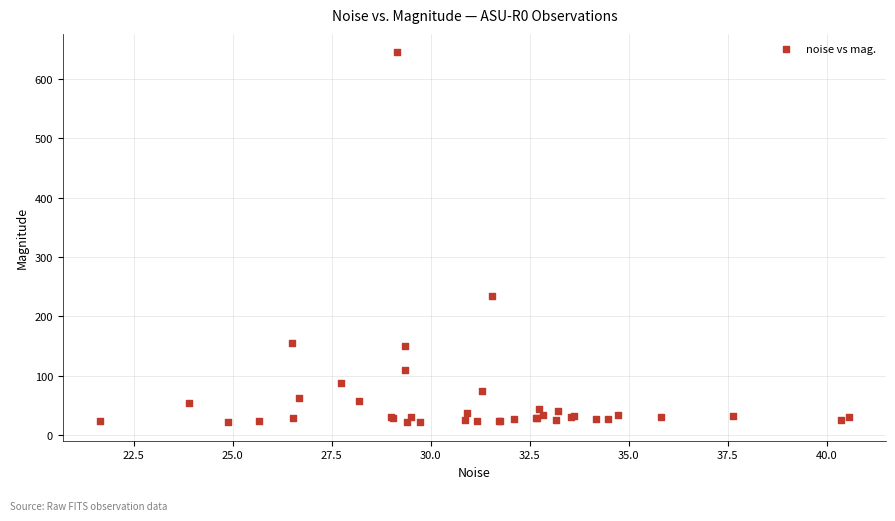

What Y value in the scatter plot is closest to 333?

234.6